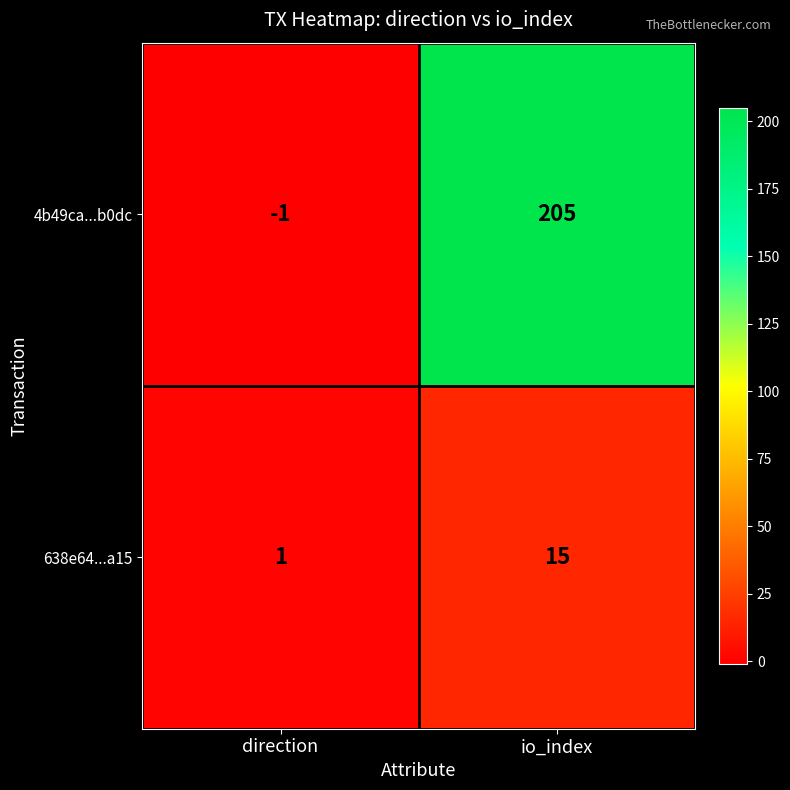

At which label is 4b49ca...b0dc closest to 102?

direction